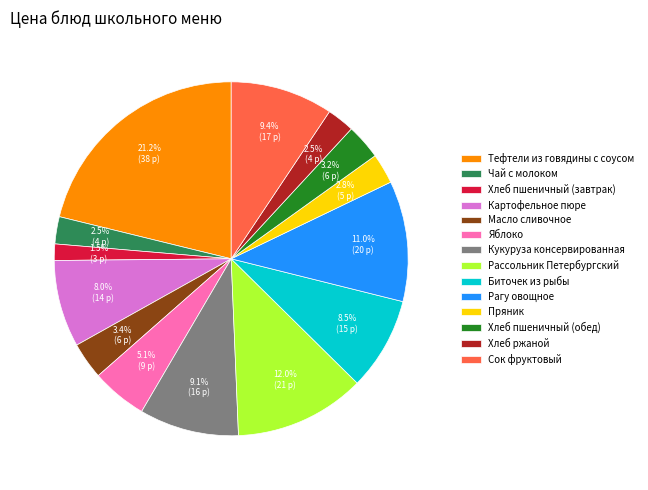

Do Хлеб ржаной and Картофельное пюре together represent more than half of the pie?

No